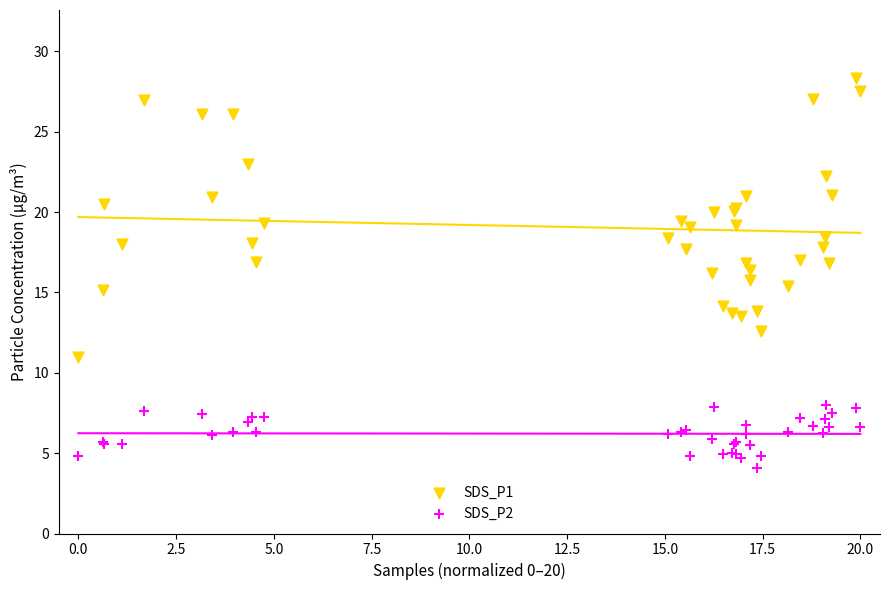

What are all the series names shown in the legend?

SDS_P1, SDS_P2